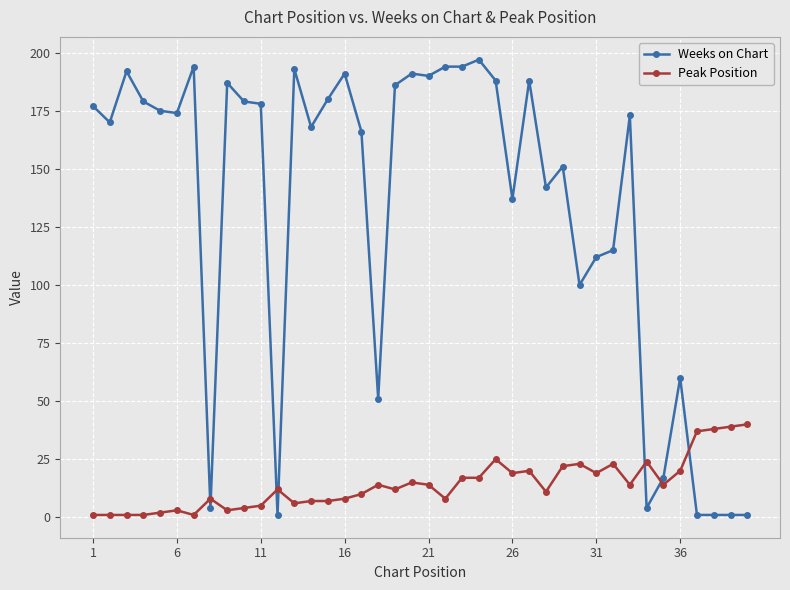

List the series in order of their overall mean, highest first.

Weeks on Chart, Peak Position